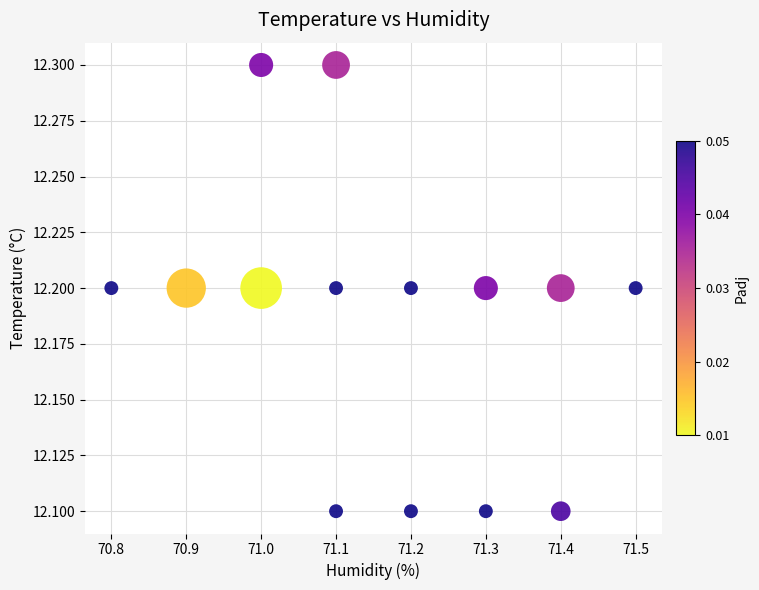

What is the range of X values (max minus min)?

0.7